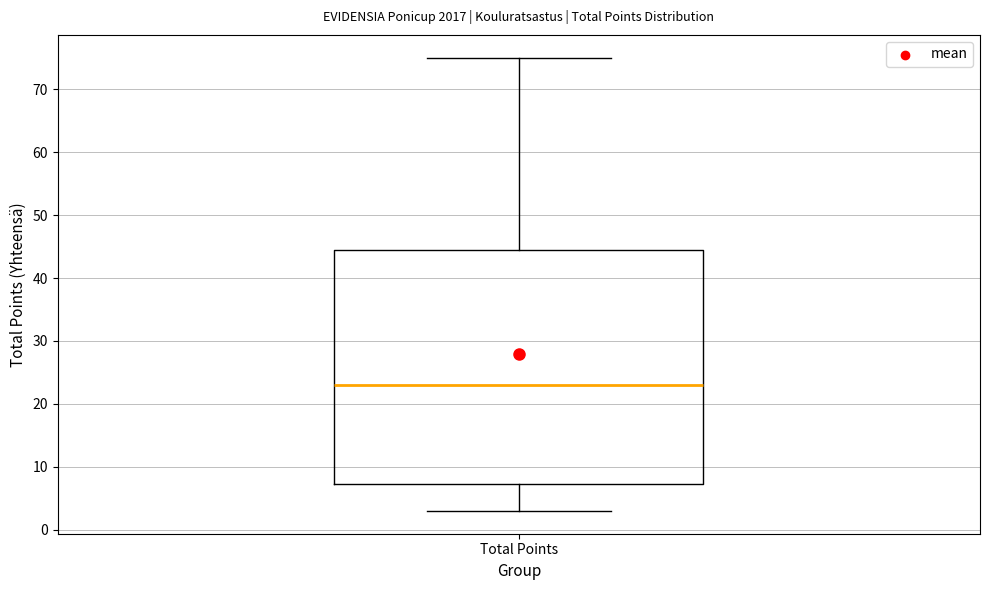

Where is the lower edge of the box for Total Points on the y-axis? The values are not printed on the chart, so give them approximately, as read against the axis.

7